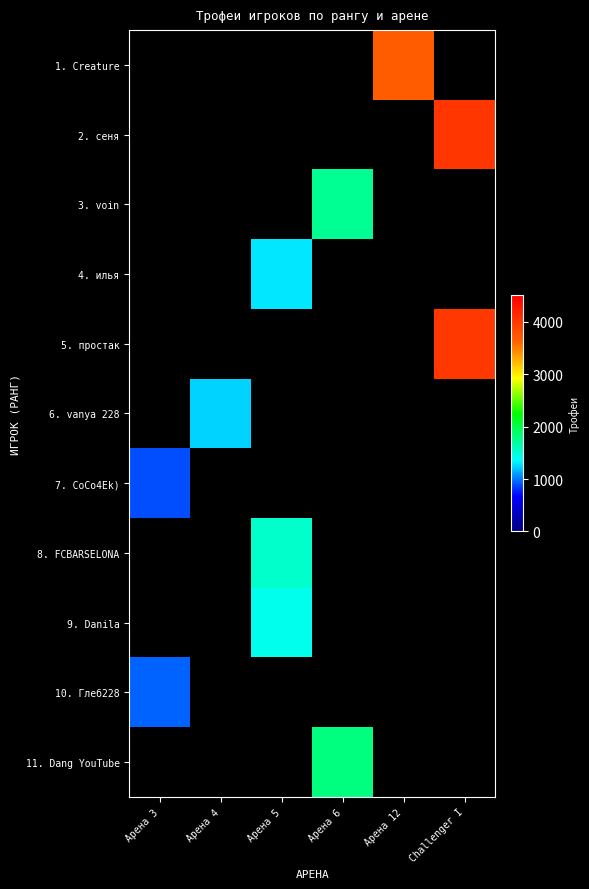

Is the value of 11. Dang YouTube at Challenger I greater than the value of 4. илья at Арена 6?

No